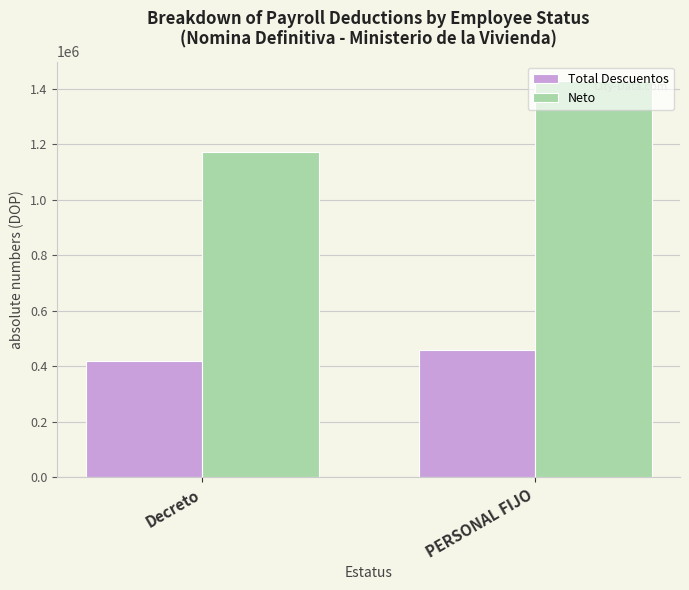

What is the minimum value for Neto?

1170734.4